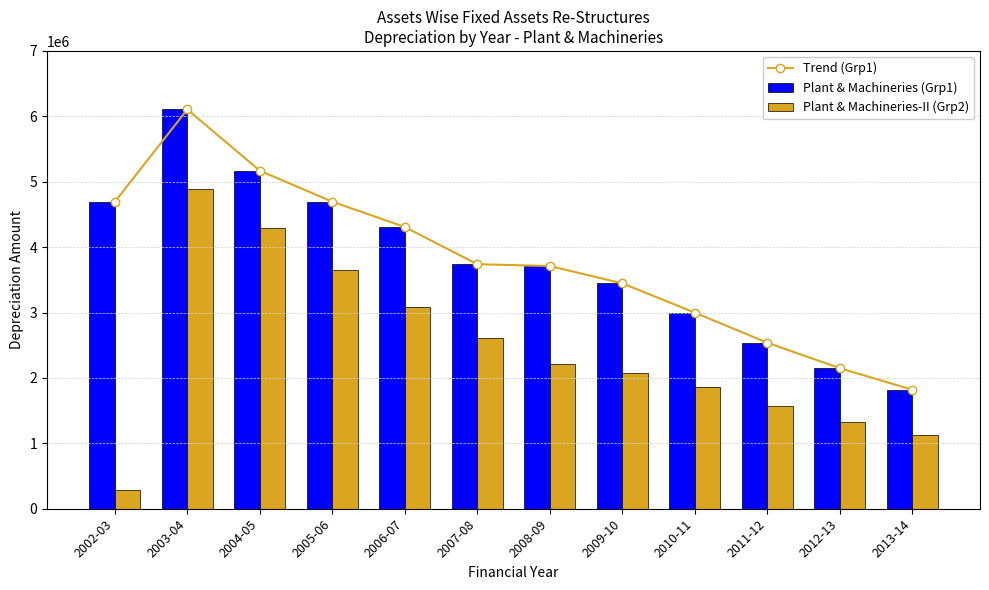

Is it true that Trend (Grp1) equals 1244819 at 2006-07?

False